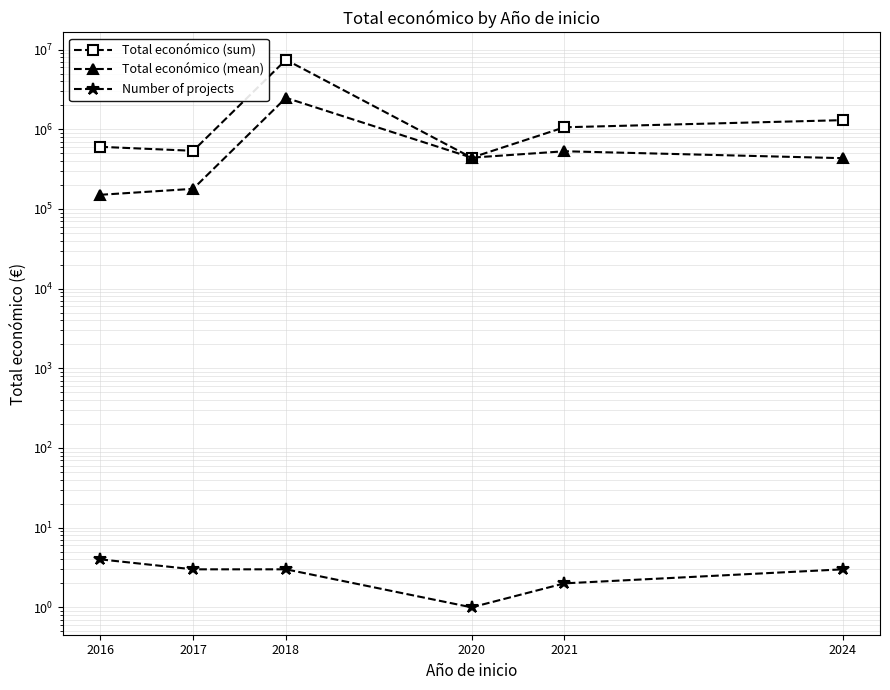

Which series changed the most between 2016 and 2017?

Total económico (sum)